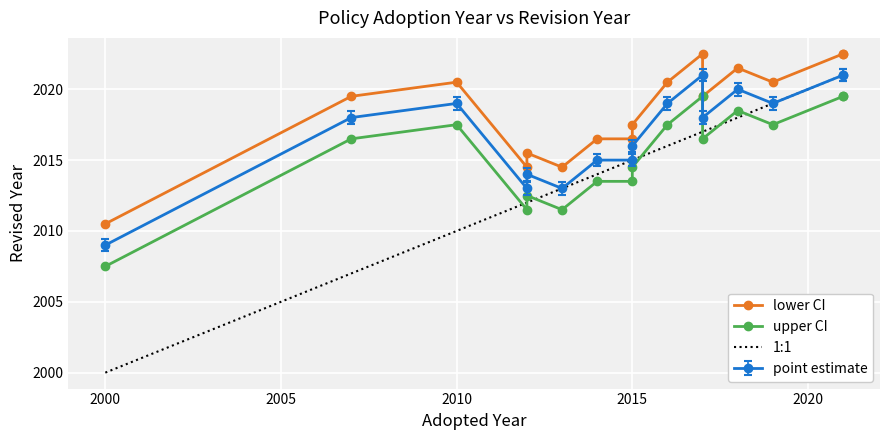

Is this an area chart (filled region under the line)?

No